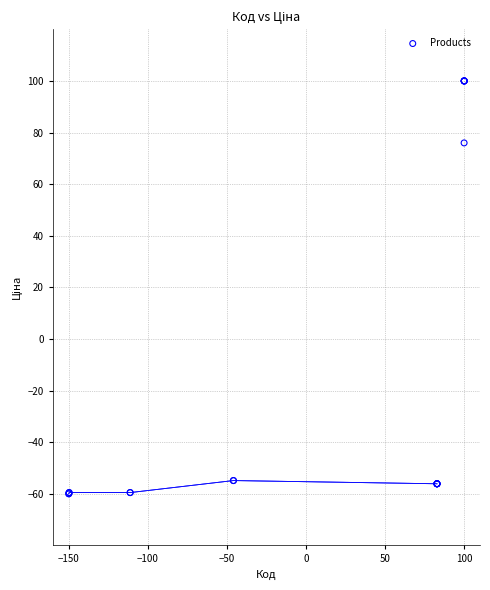

What Y value in the scatter plot is closest to 20?

76.0